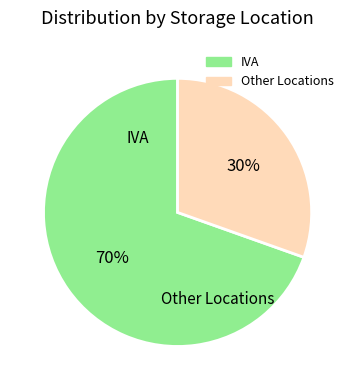

Is there any slice that represents more than half of the pie?

Yes